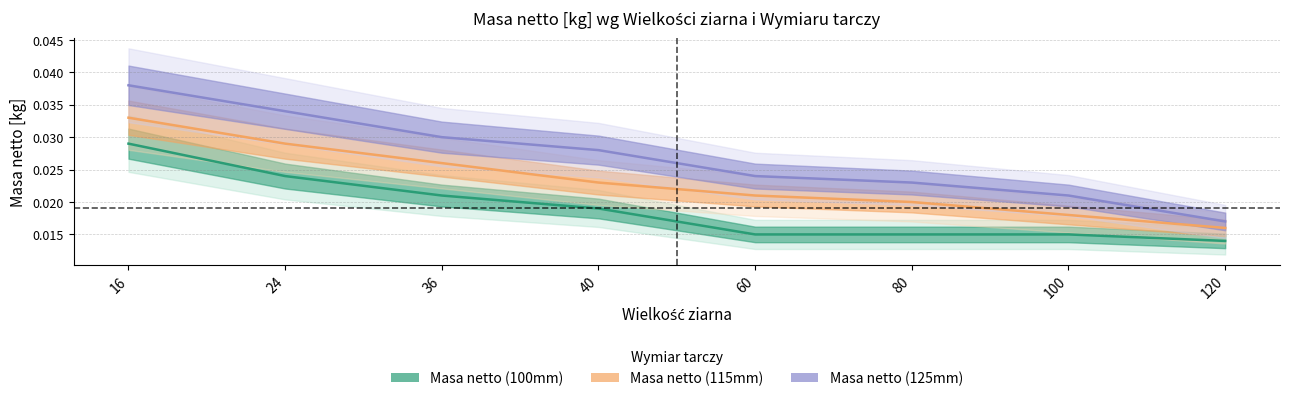

Reading right to left, transcribe all the data shown in this chart.

Masa netto (100mm): 120=0.0	100=0.0	80=0.0	60=0.0	40=0.0	36=0.0	24=0.0	16=0.0
Masa netto (115mm): 120=0.0	100=0.0	80=0.0	60=0.0	40=0.0	36=0.0	24=0.0	16=0.0
Masa netto (125mm): 120=0.0	100=0.0	80=0.0	60=0.0	40=0.0	36=0.0	24=0.0	16=0.0